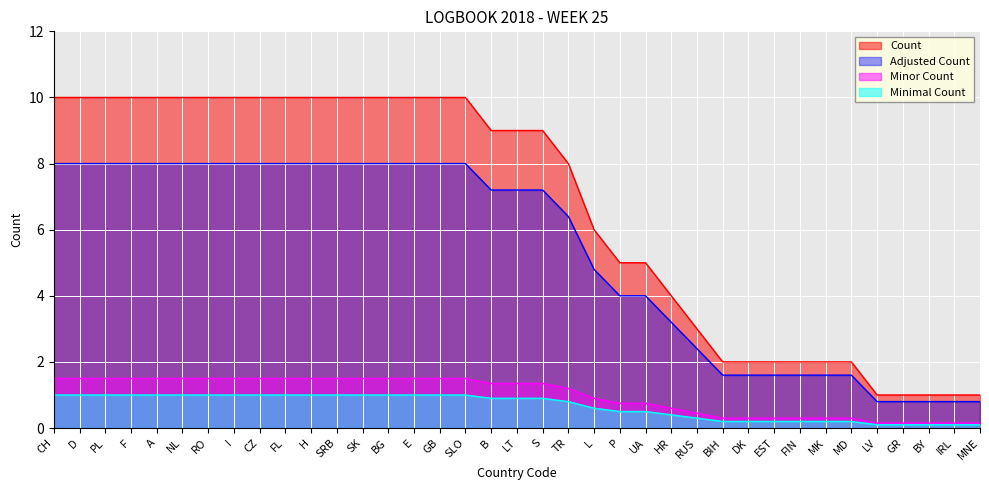

True or false: the data shows 12 at B.

False